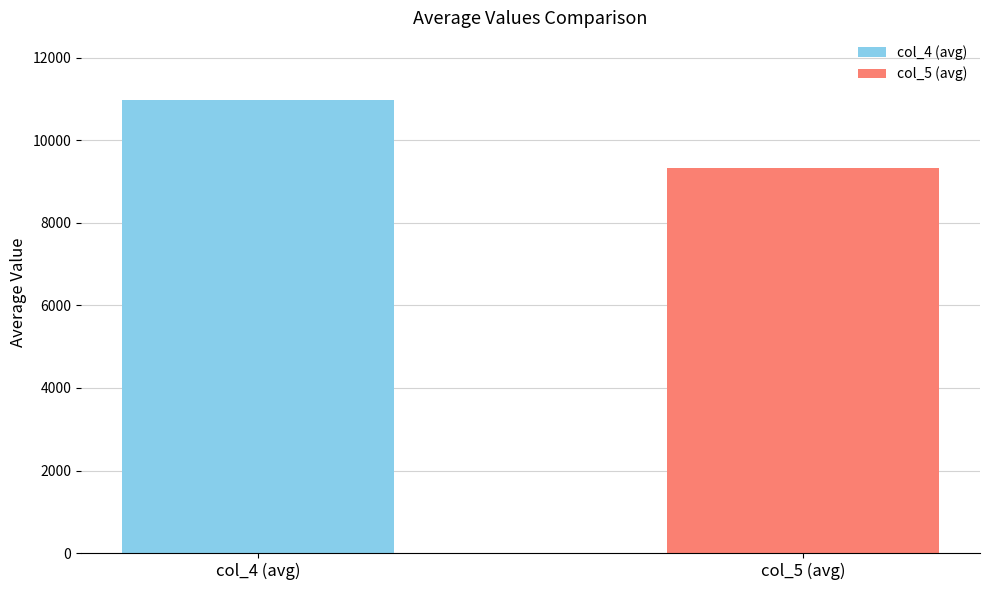

The value at col_5 (avg) is 16746.8. True or false?

False